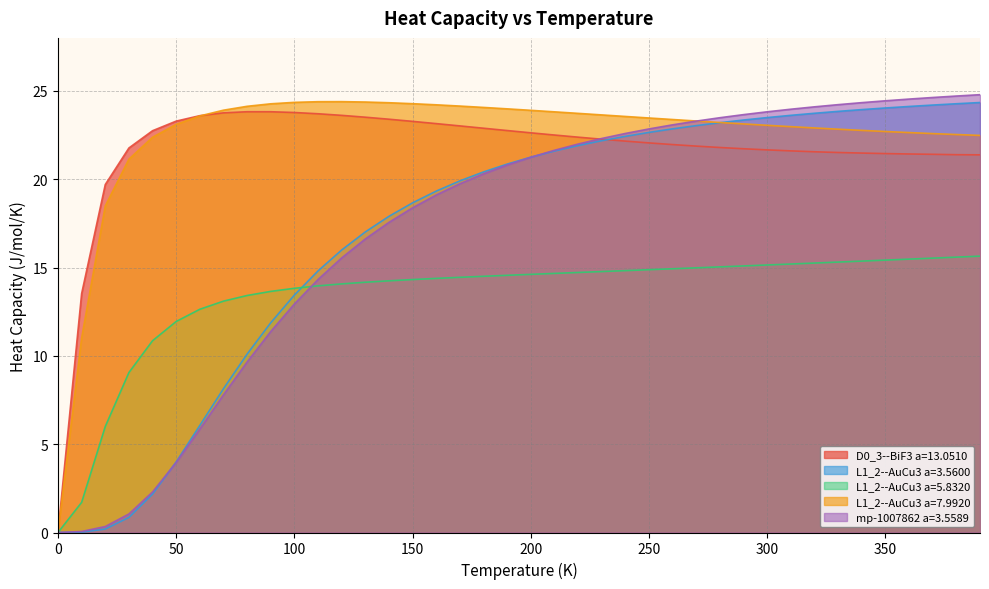

What is the label of the 17th point from the right?

230.0